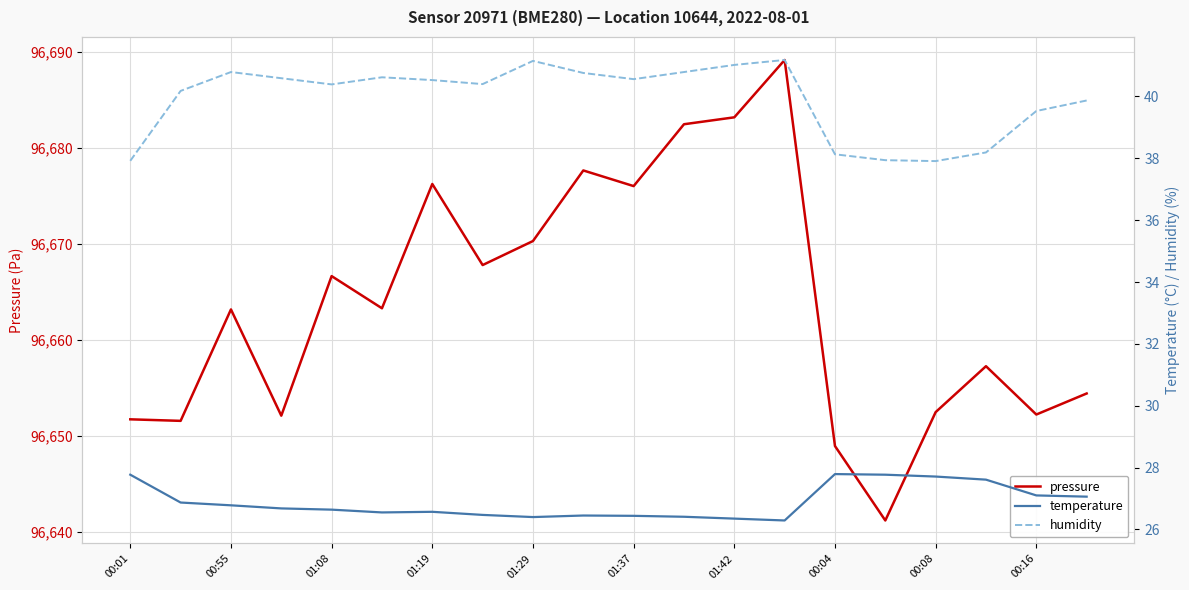

True or false: humidity has more than 1 points higher than both neighbors.

True